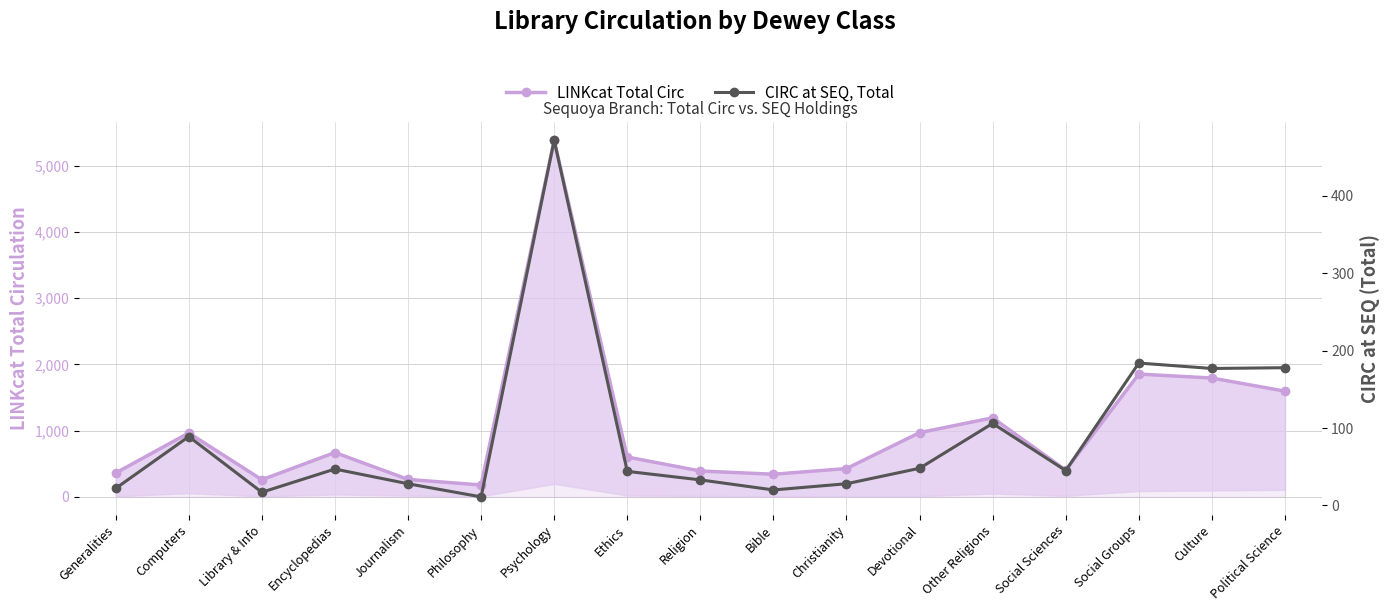

In LINKcat Total Circ, how many points are higher than both neighbors (excluding endpoints)?

5